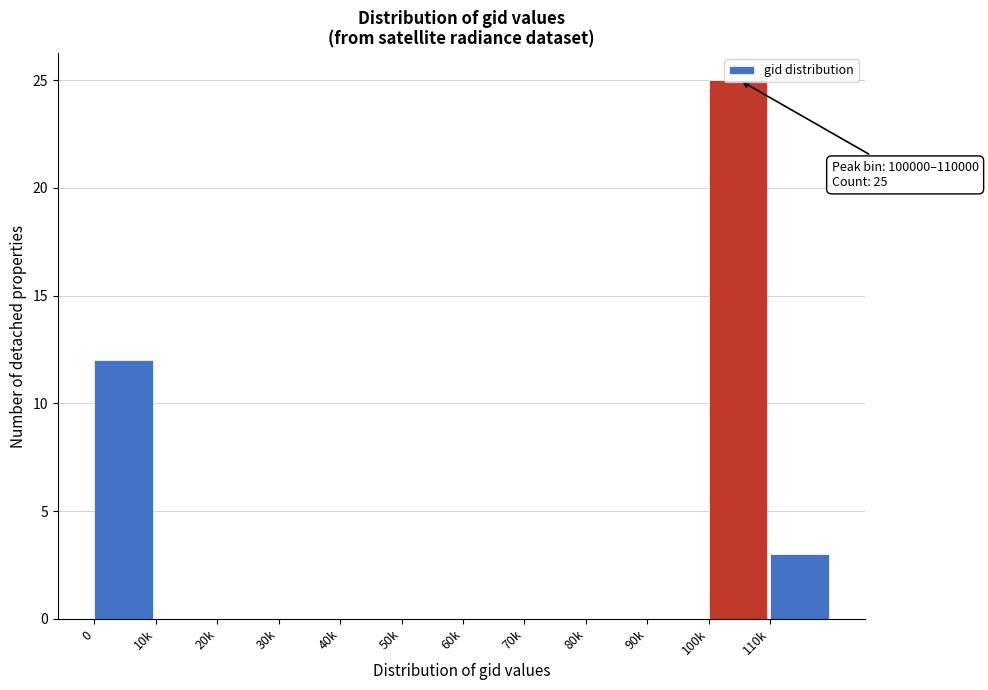

At which category does the chart reach its peak across all series?

100k